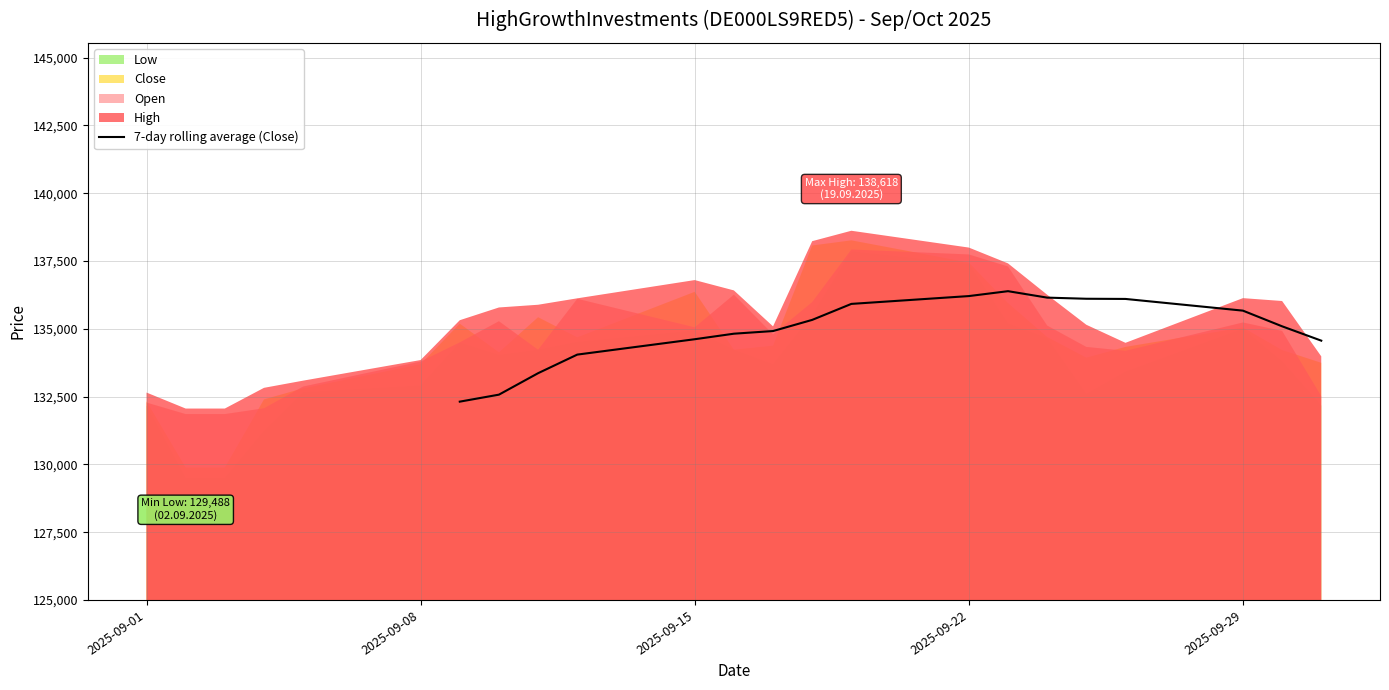

Does the chart display data point markers on the line(s)?

No